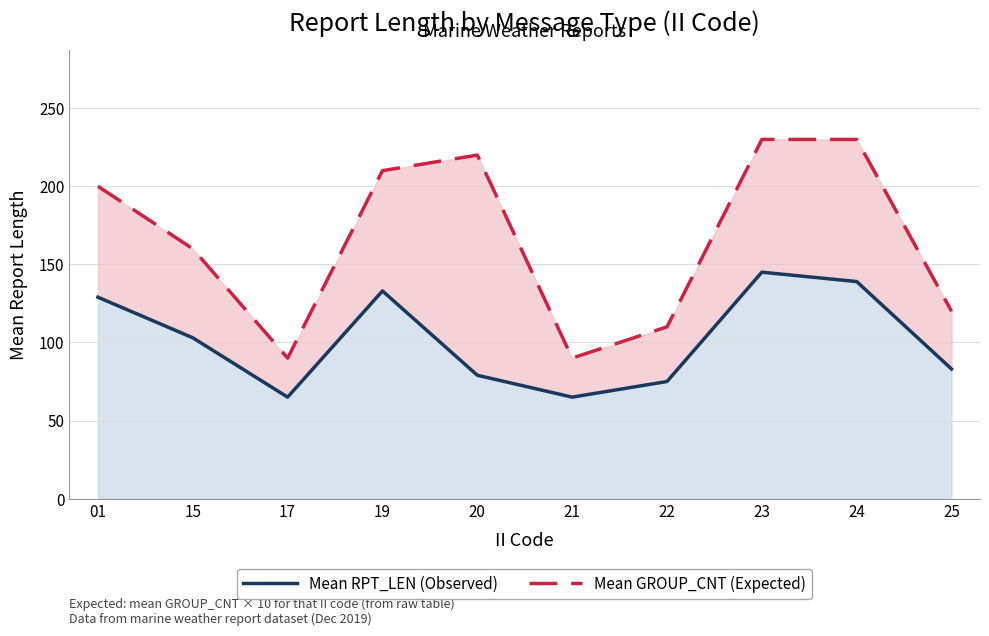

Rank the categories by Mean RPT_LEN (Observed) value from highest to lowest.

23, 24, 19, 01, 15, 25, 20, 22, 17, 21